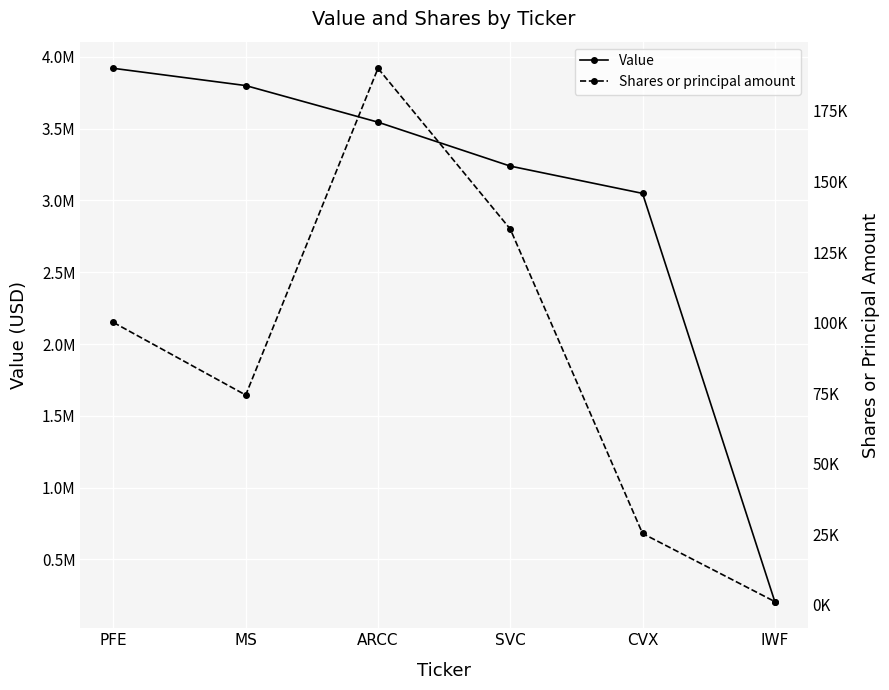

What is the label of the 5th point from the left?

CVX